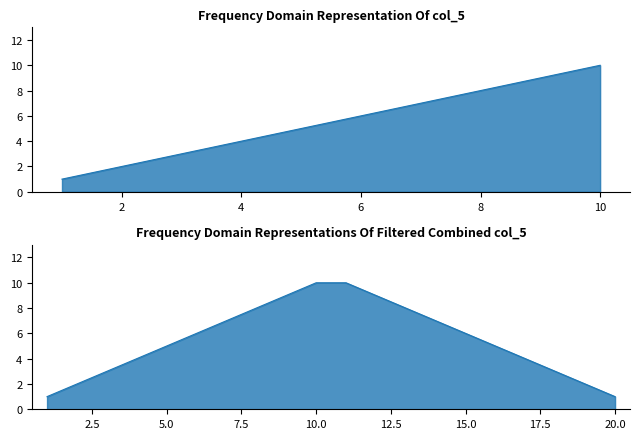

Count the number of data series in this chart.

1